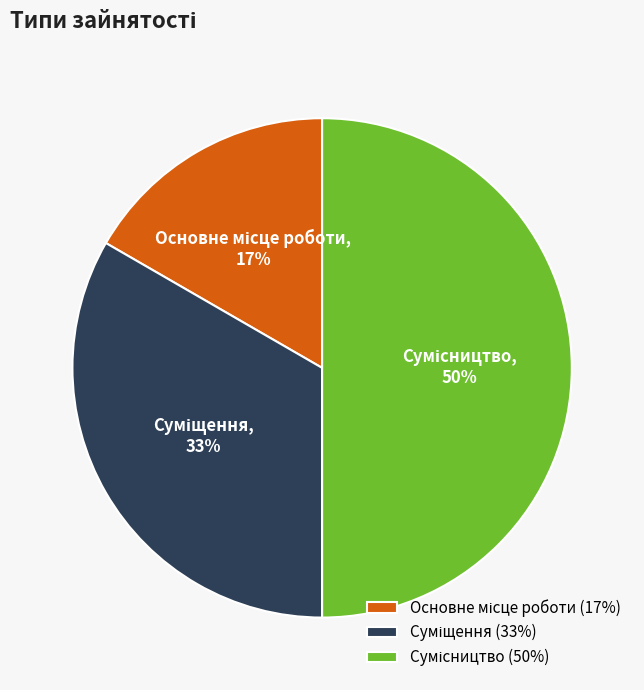

To the nearest percent, what is the average slice percentage?

33%